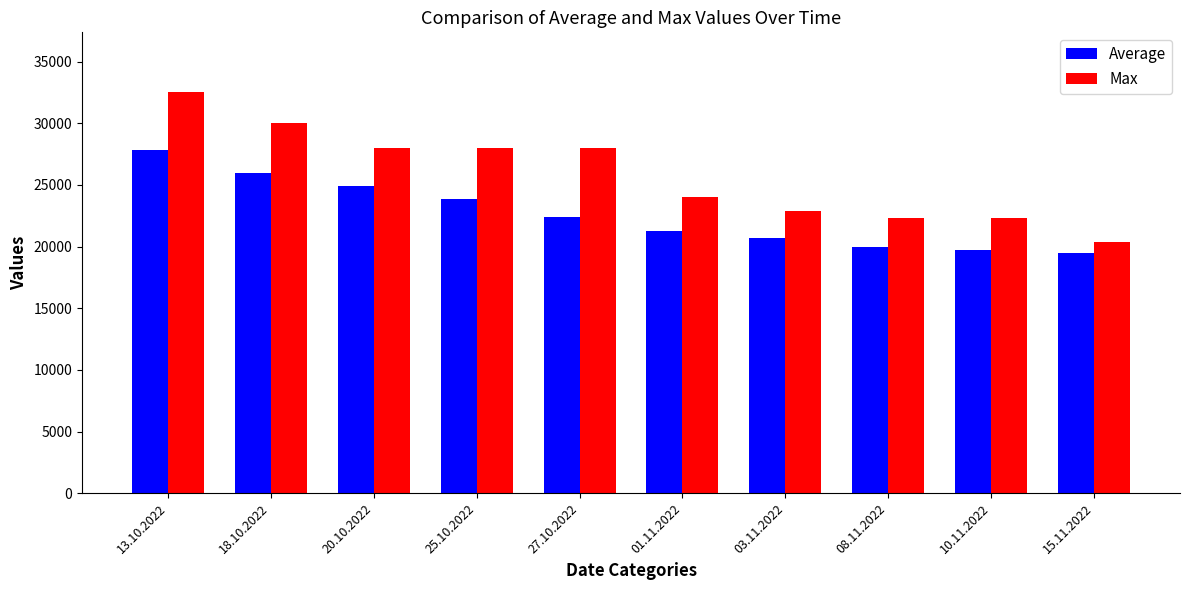

Which series has the largest total across all categories?

Max